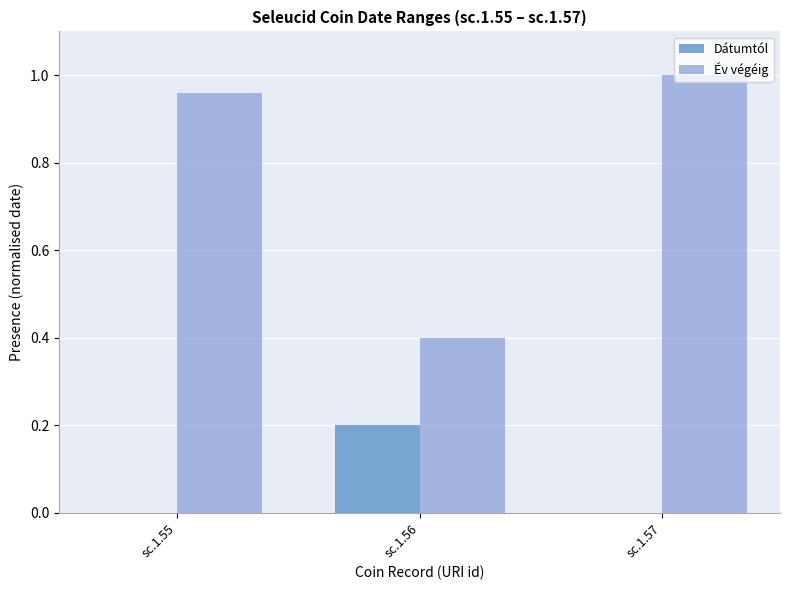

At which category is the sum across all series the highest?

sc.1.57